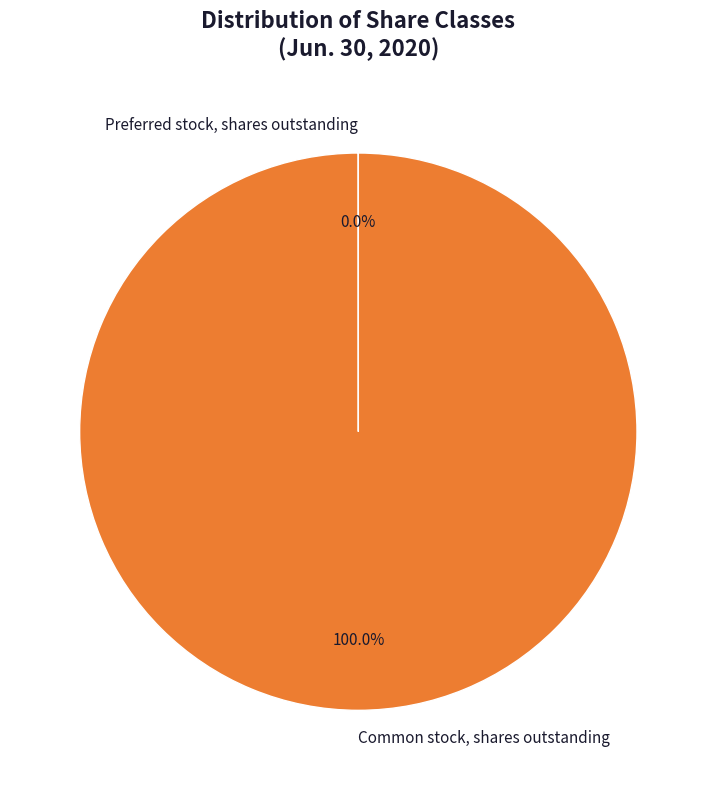

What is the largest slice in the pie chart?

Common stock, shares outstanding